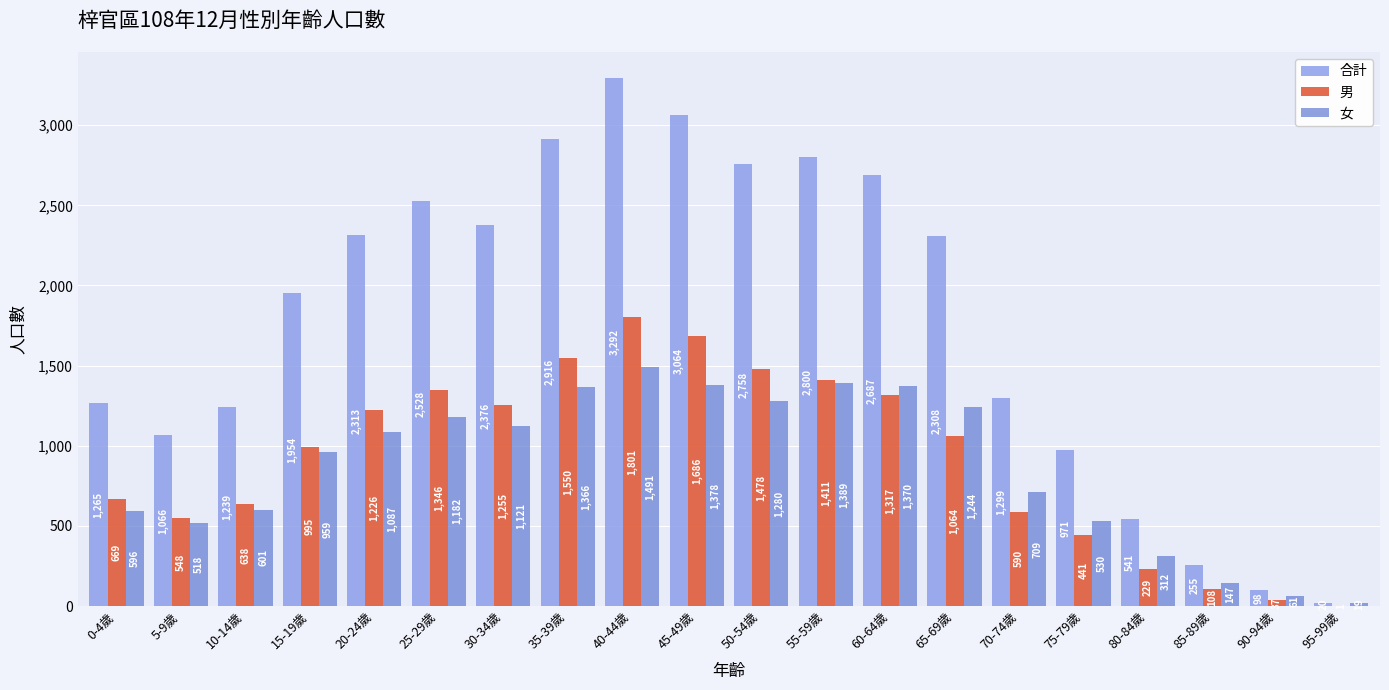

Between 55-59歲 and 95-99歲, which series saw the biggest shift?

合計